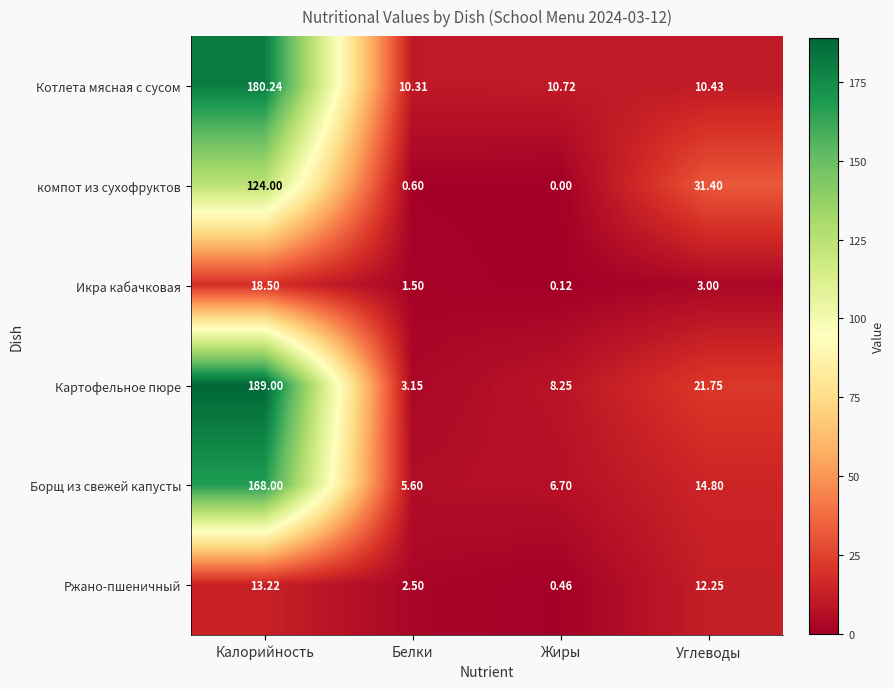

Which series has the largest range (max minus min)?

Картофельное пюре